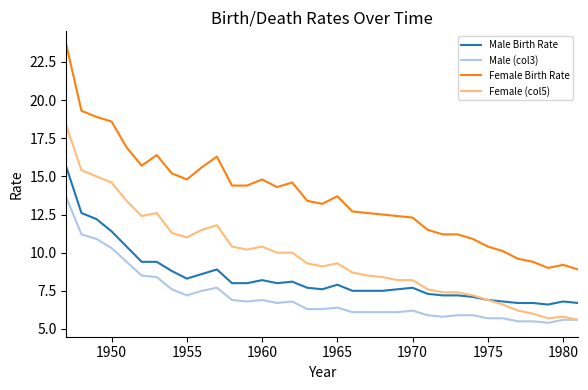

Rank the series by their average value, from lowest to highest.

Male (col3), Male Birth Rate, Female (col5), Female Birth Rate